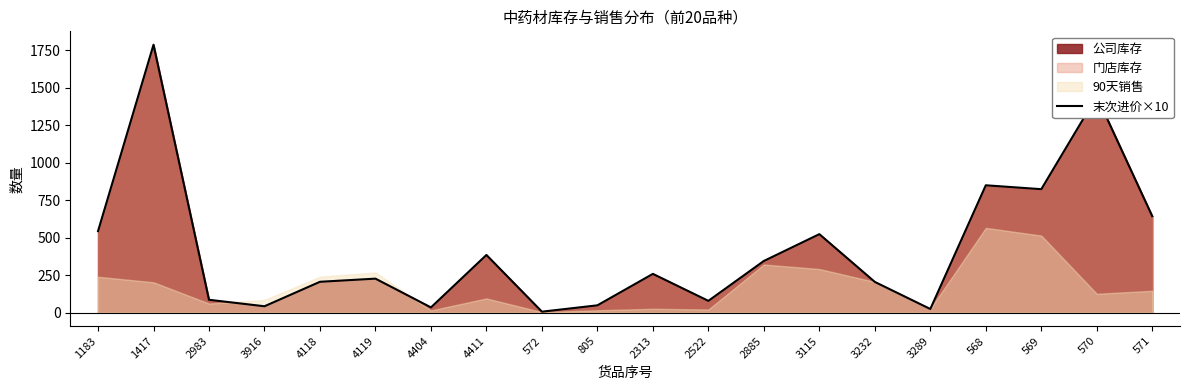

What is the difference between the maximum and second lowest values?

1763.4